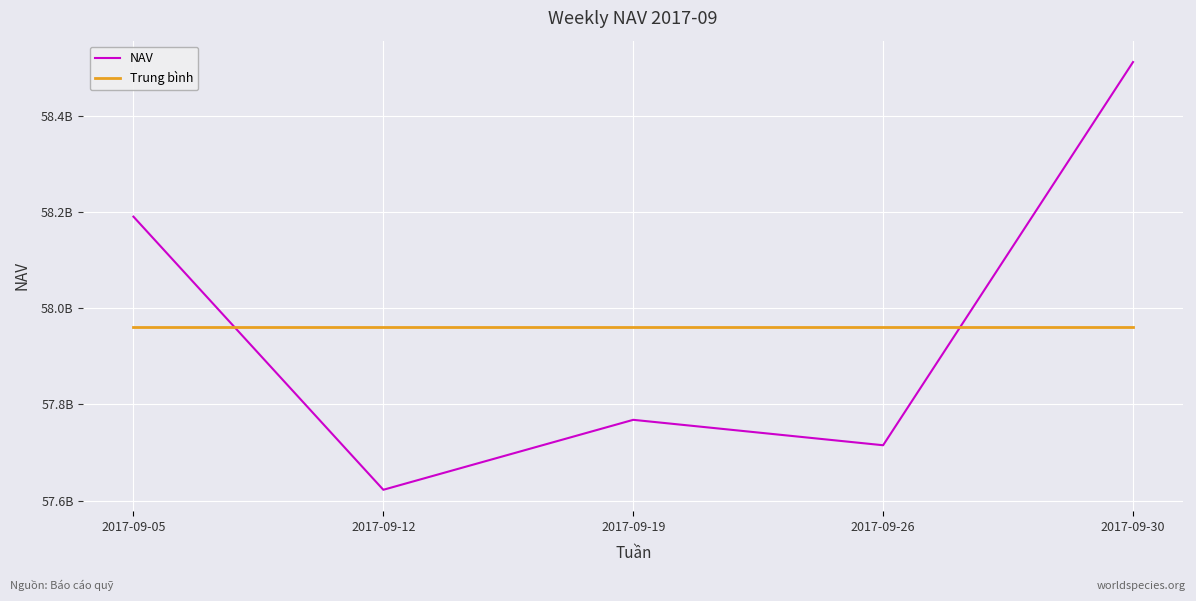

Rank the series by their maximum value, from highest to lowest.

NAV, Trung bình